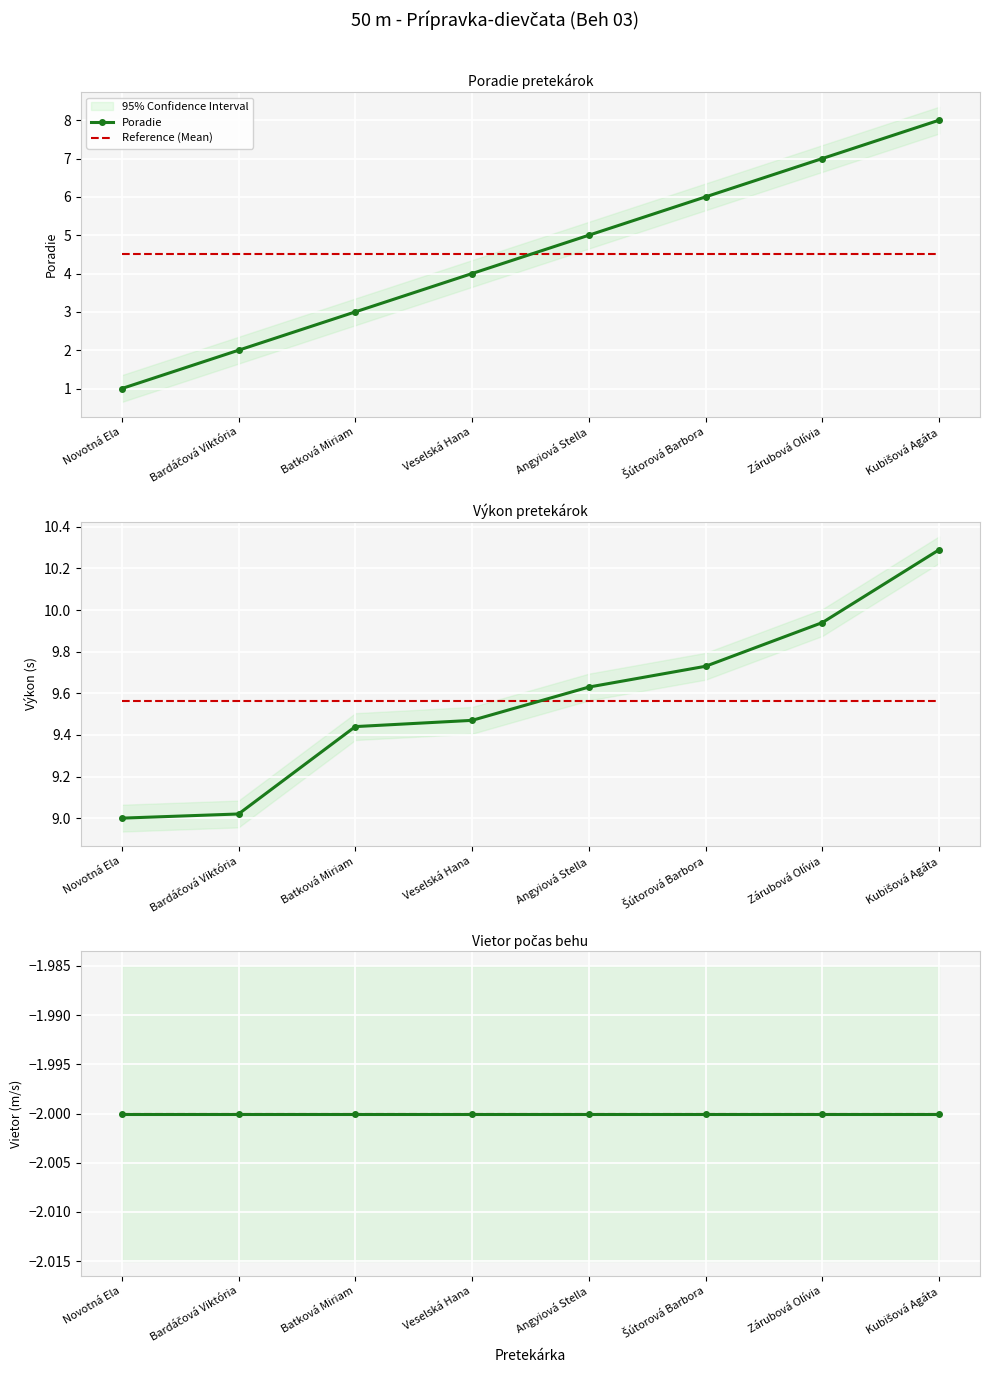

Between Batková Miriam and Zárubová Olívia, which series saw the biggest shift?

Poradie